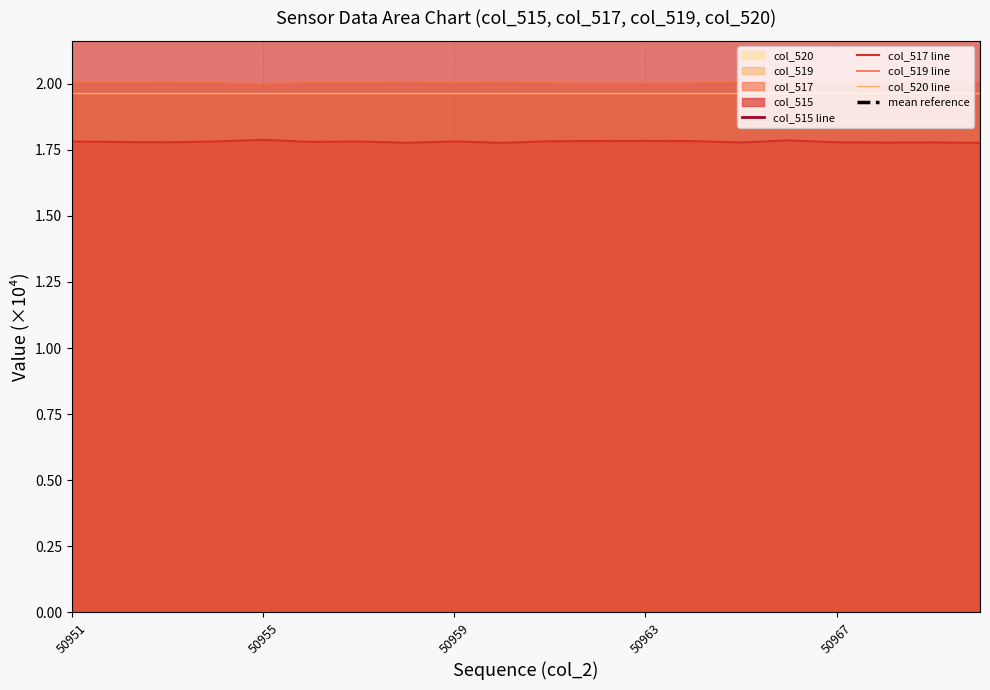

True or false: col_520 line and col_517 line cross at least once.

False